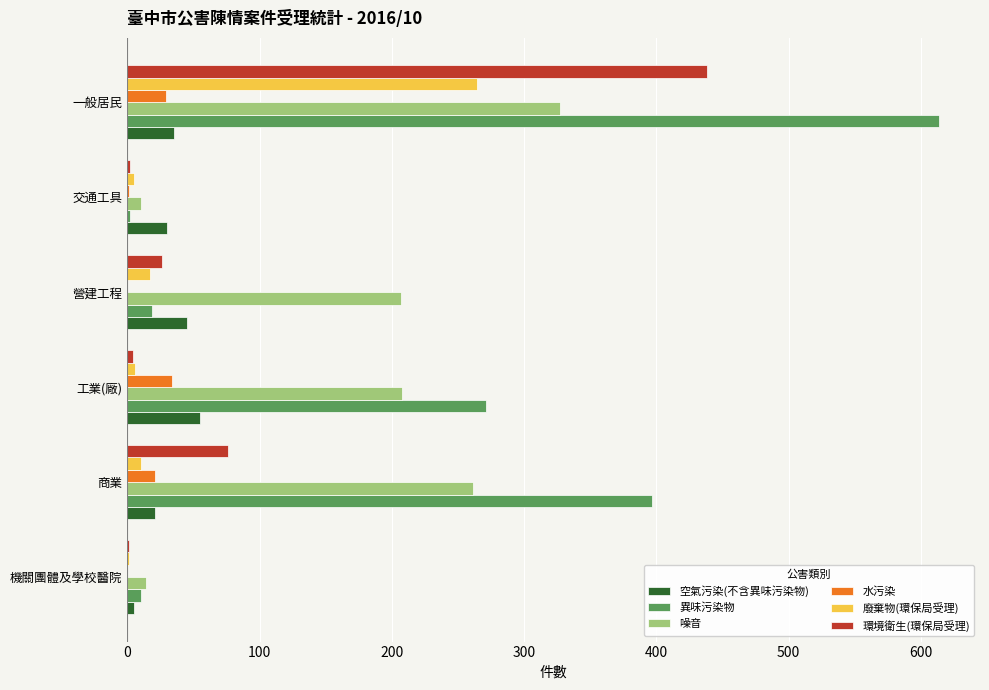

Where is 異味污染物 nearest to the value 308?

工業(廠)